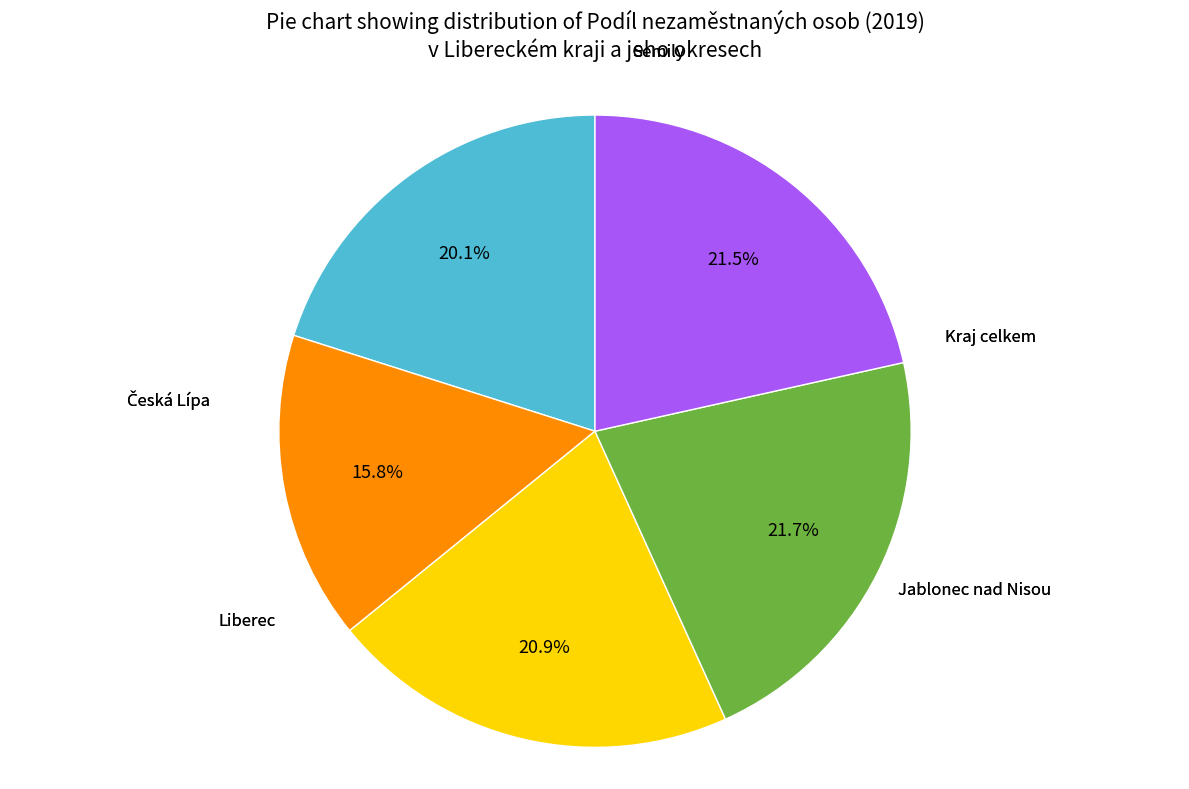

Is there any slice that represents more than half of the pie?

No